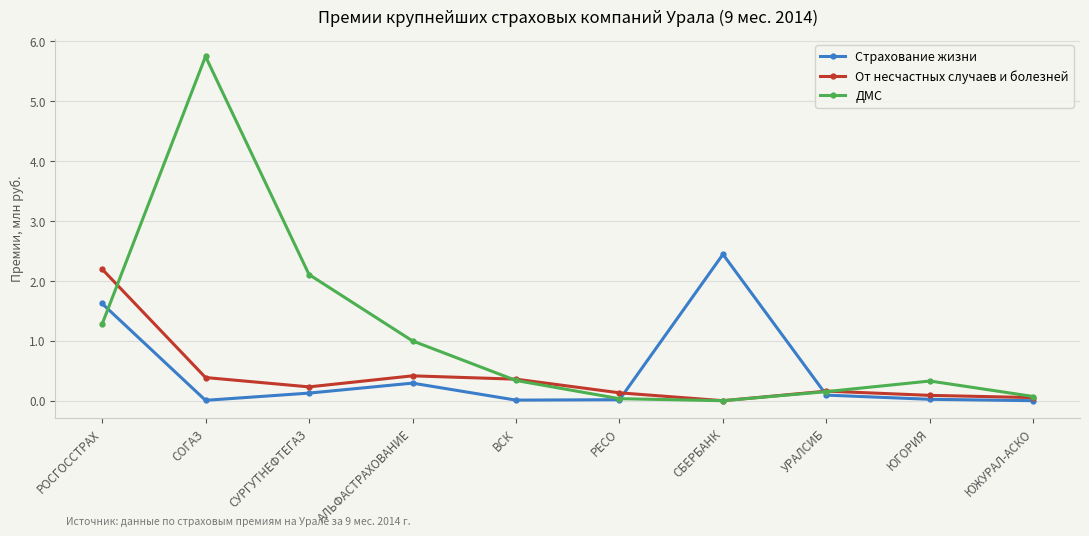

What is the greatest value displayed?

5.7